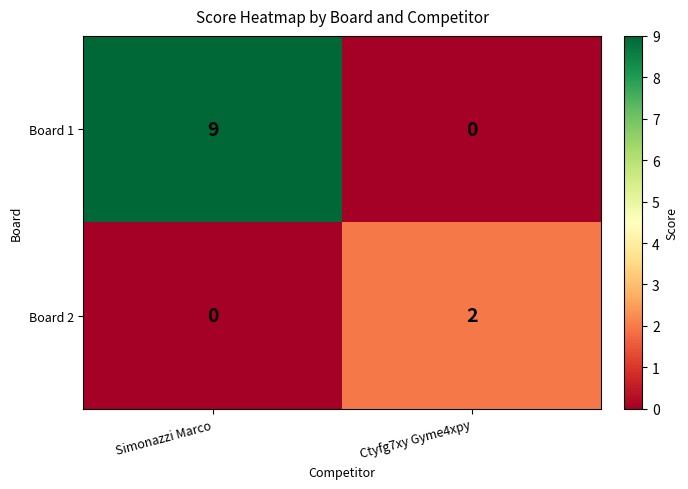

At which category does the chart reach its peak across all series?

Simonazzi Marco